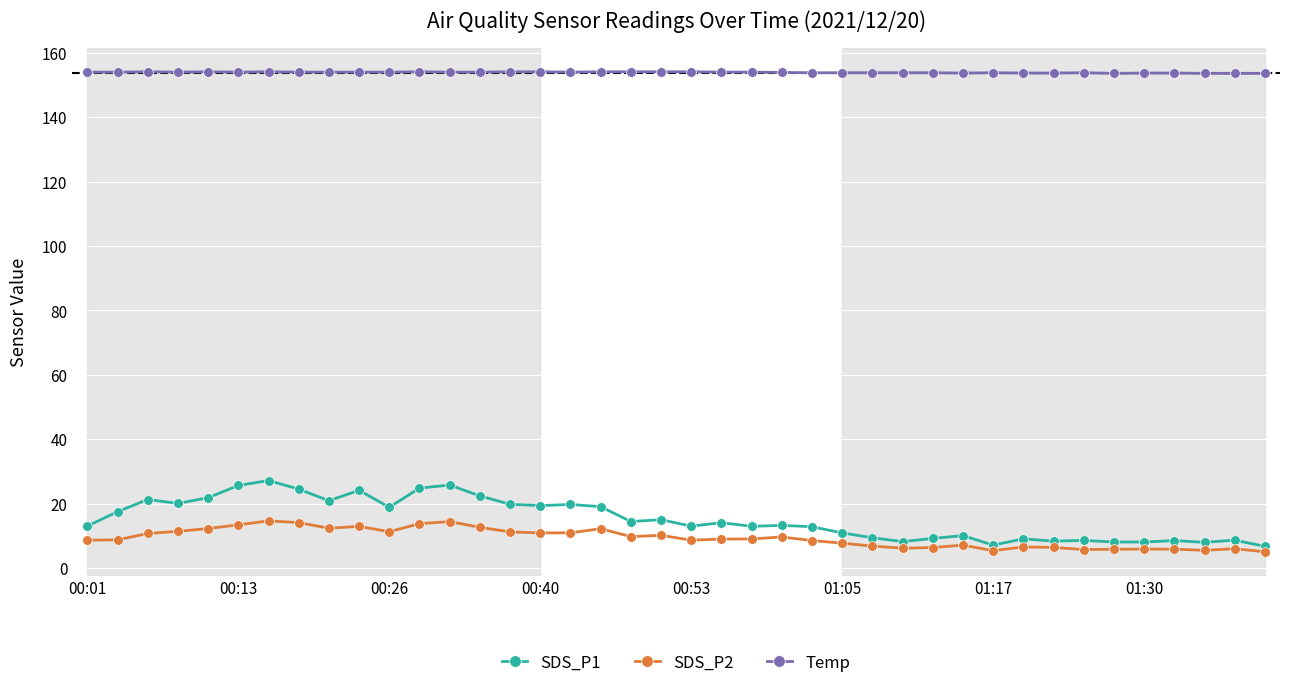

What is the average value of the Temp series?

153.9